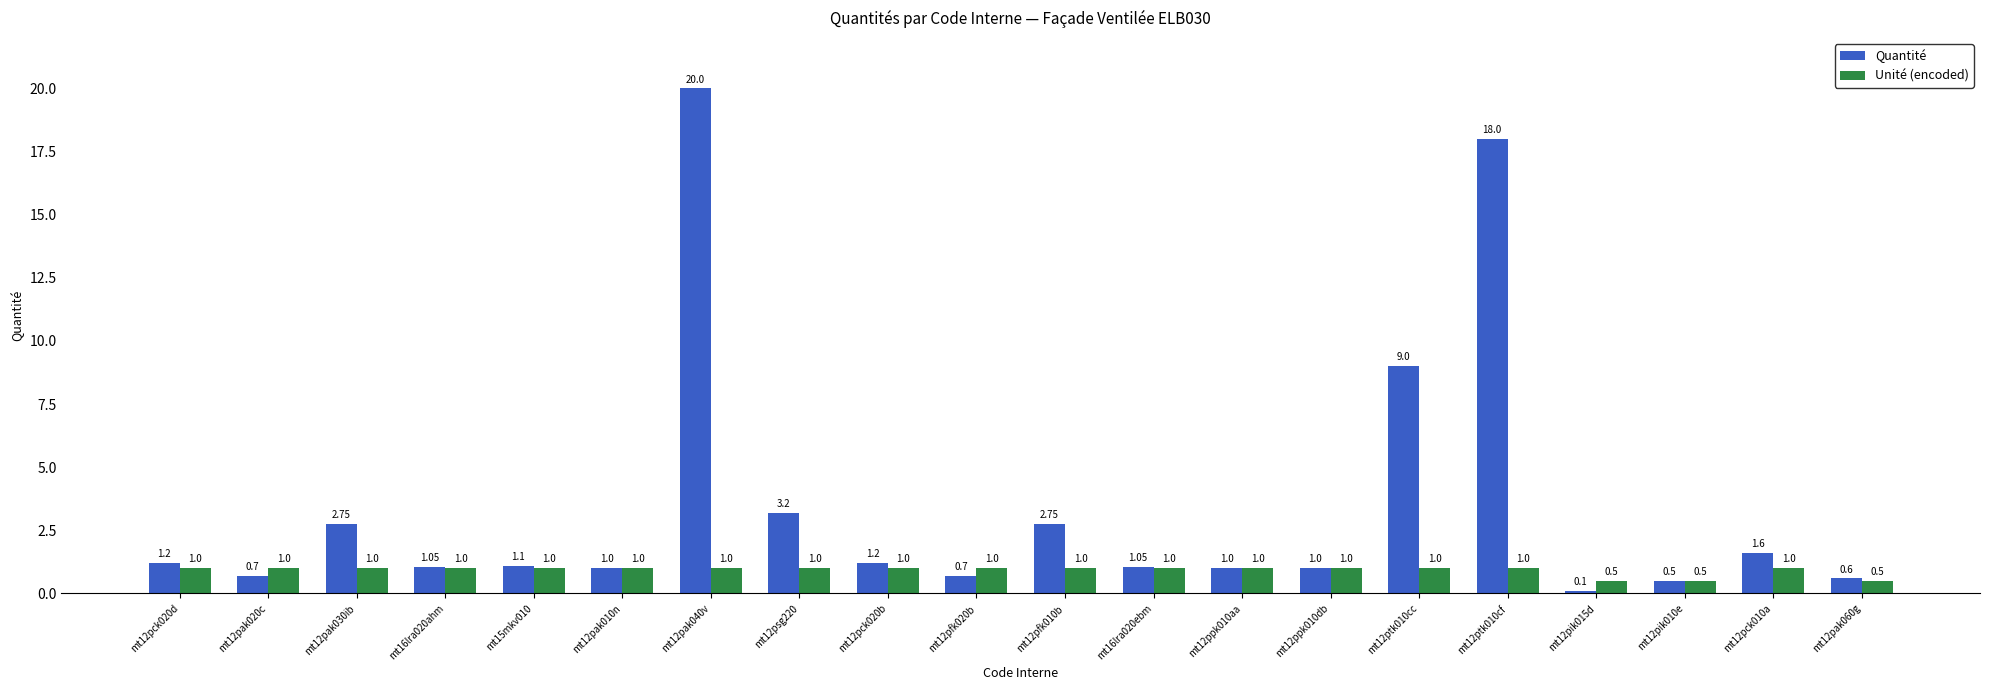

Which series has the largest total across all categories?

Quantité